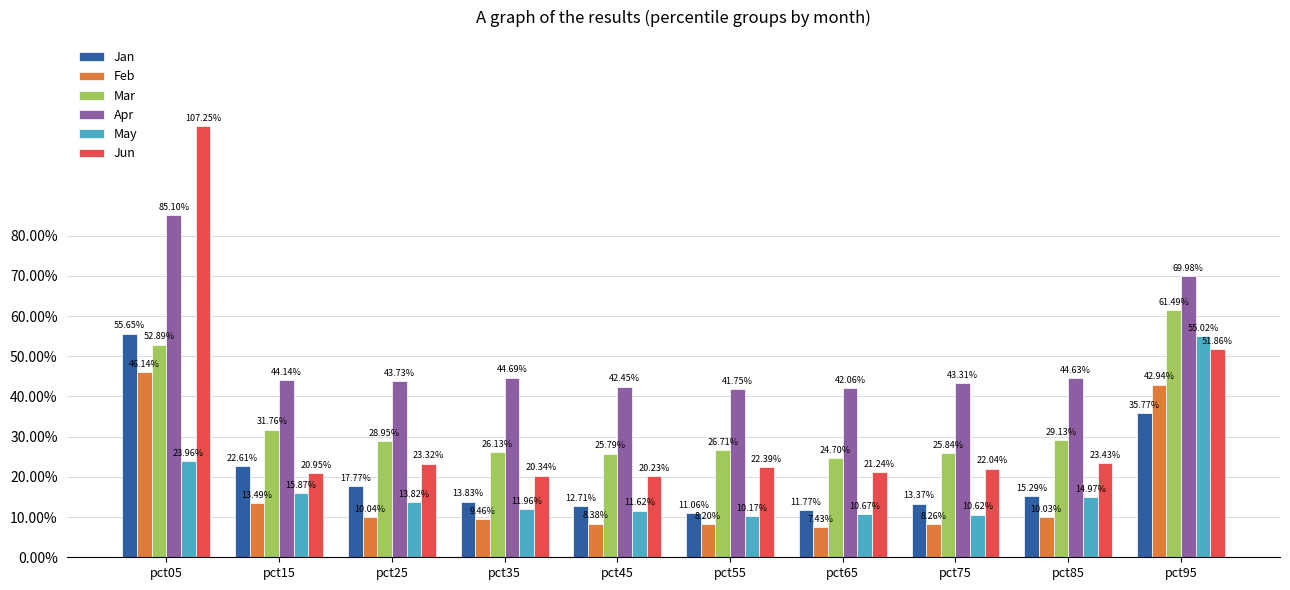

At pct75, list the series in order from largest to smallest.

Apr, Mar, Jun, Jan, May, Feb